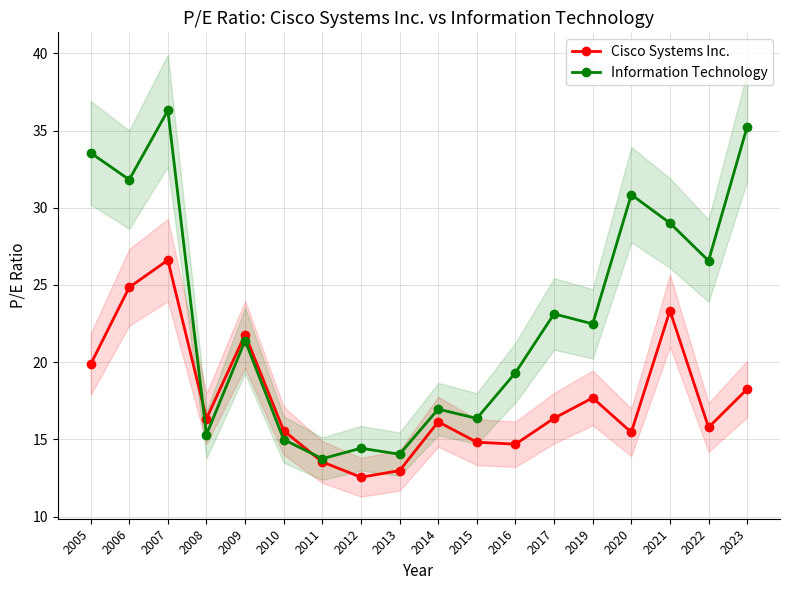

What value does the Cisco Systems Inc. series have at 2021?

23.3